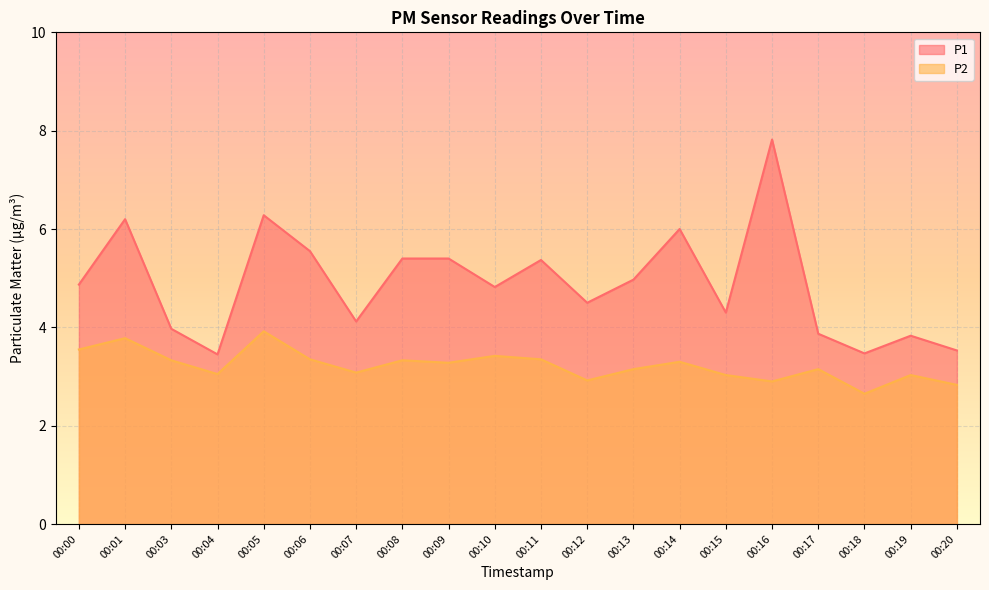

Reading left to right, extract all data points from this chart.

P1: 00:00=4.9	00:01=6.2	00:03=4.0	00:04=3.5	00:05=6.3	00:06=5.5	00:07=4.1	00:08=5.4	00:09=5.4	00:10=4.8	00:11=5.4	00:12=4.5	00:13=5.0	00:14=6.0	00:15=4.3	00:16=7.8	00:17=3.9	00:18=3.5	00:19=3.8	00:20=3.5
P2: 00:00=3.5	00:01=3.8	00:03=3.3	00:04=3.0	00:05=3.9	00:06=3.4	00:07=3.1	00:08=3.3	00:09=3.3	00:10=3.4	00:11=3.4	00:12=2.9	00:13=3.1	00:14=3.3	00:15=3.0	00:16=2.9	00:17=3.1	00:18=2.6	00:19=3.0	00:20=2.8